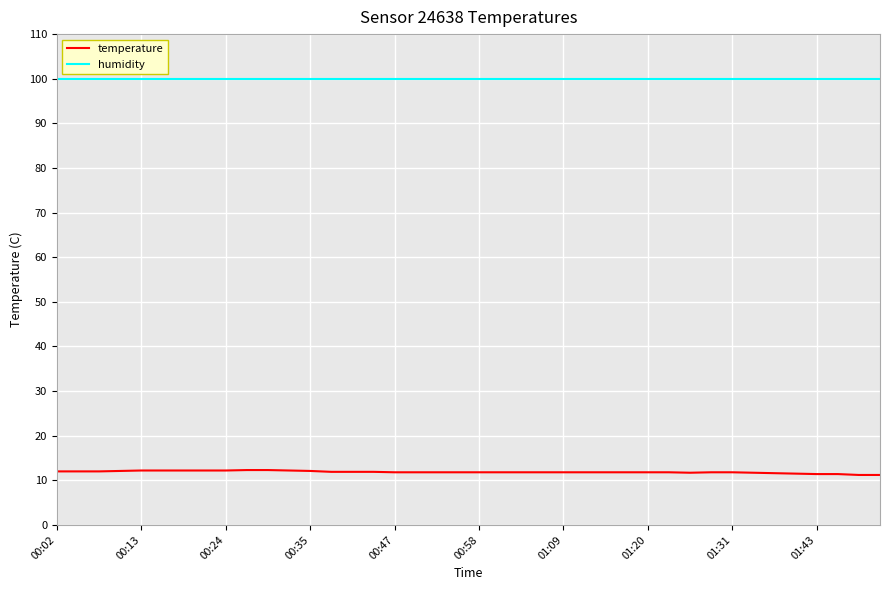

At how many categories does at least one series exceed 53?

40